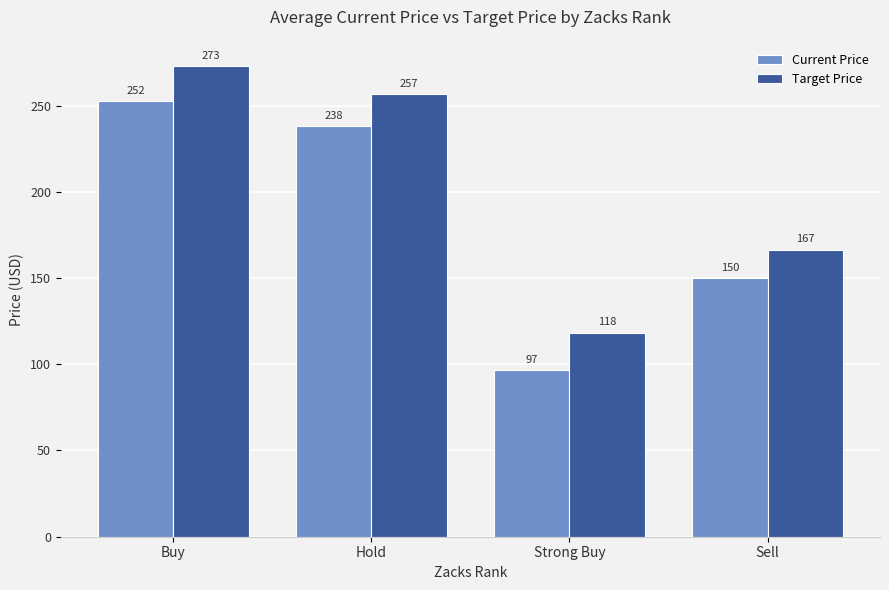

List the series in order of their overall mean, lowest first.

Current Price, Target Price